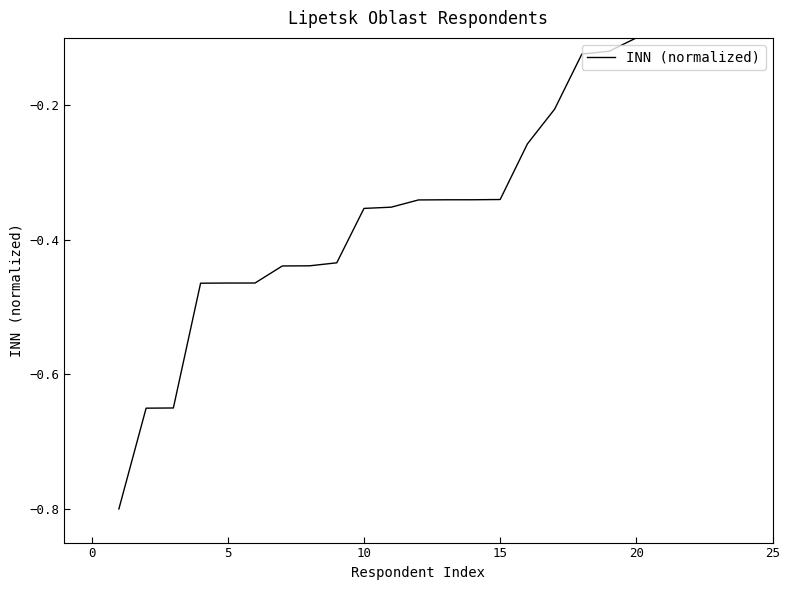

What is the minimum value shown in the chart?

-0.8